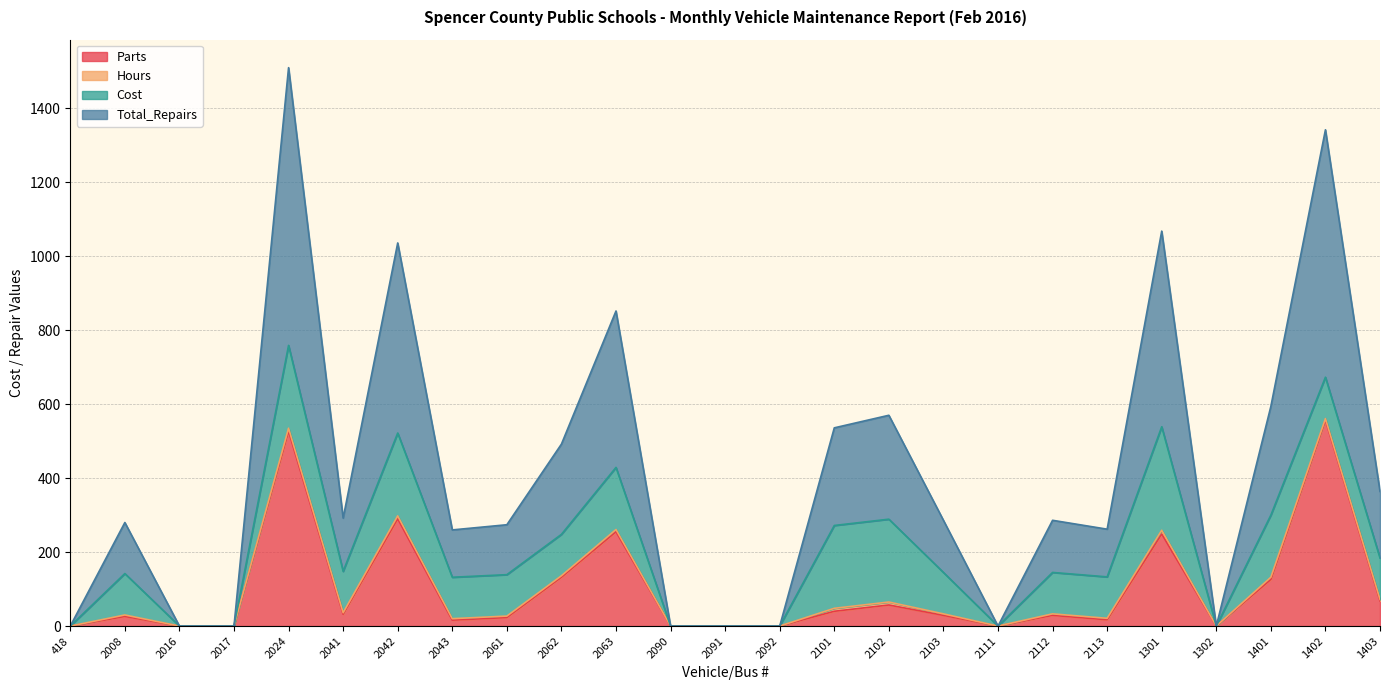

Which series has the largest range (max minus min)?

Total_Repairs